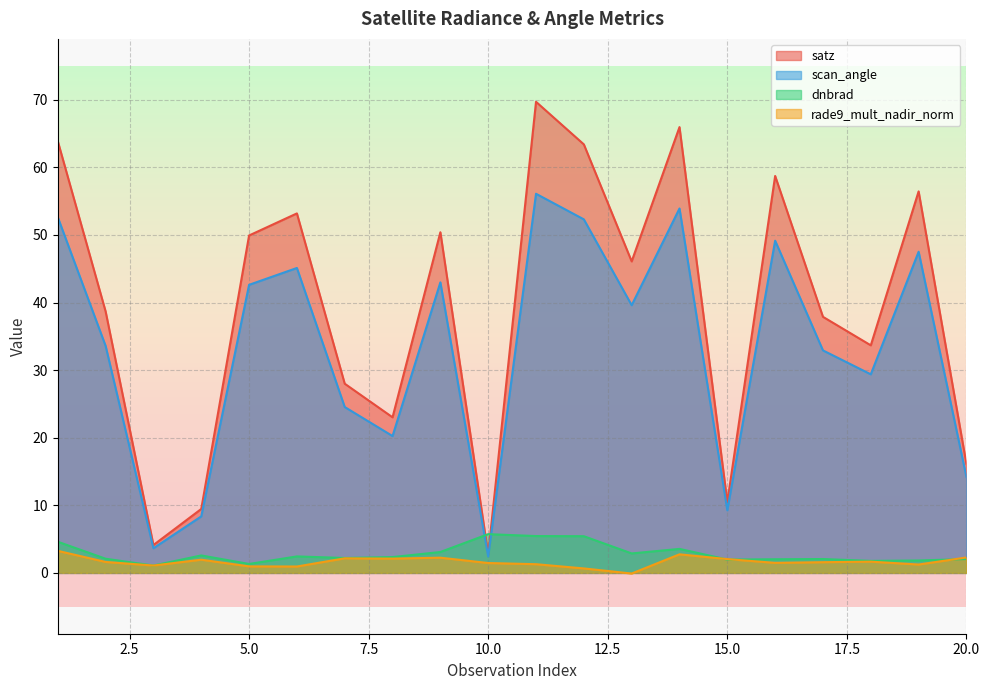

Is the value of dnbrad at 1 greater than the value of rade9_mult_nadir_norm at 14?

Yes